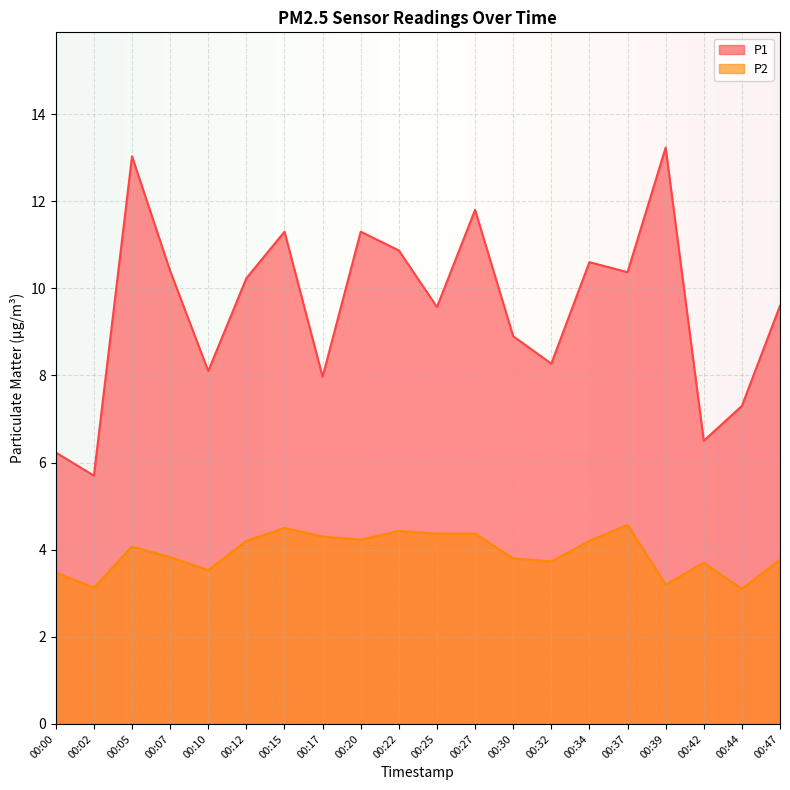

True or false: P2 and P1 cross at least once.

False